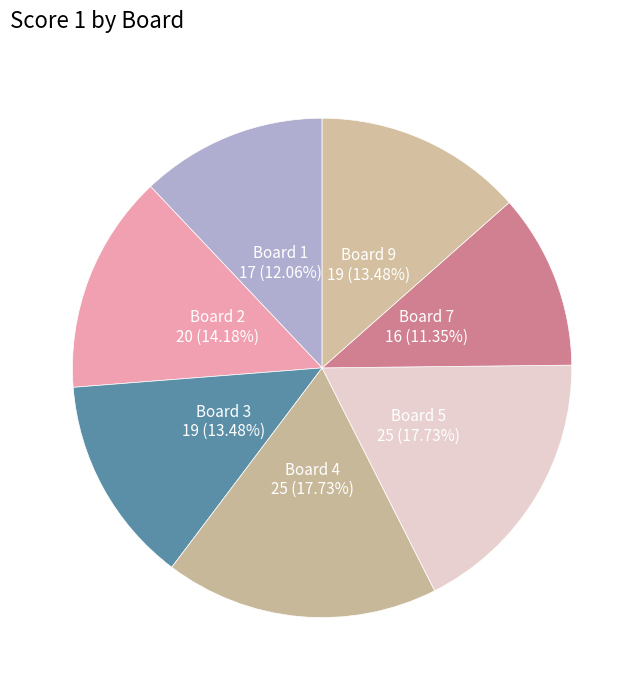

Between Board 5 and Board 9, which is larger?

Board 5